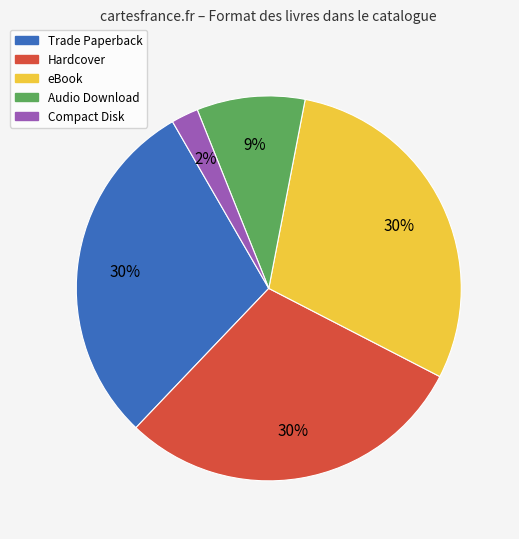

To the nearest percent, what portion does Trade Paperback represent?

30%